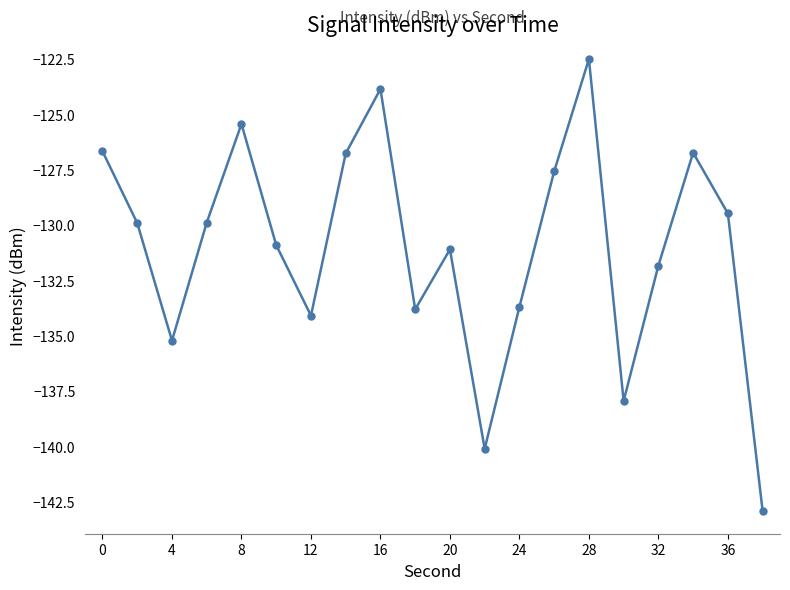

What is the value of the 9th point from the left?

-123.9